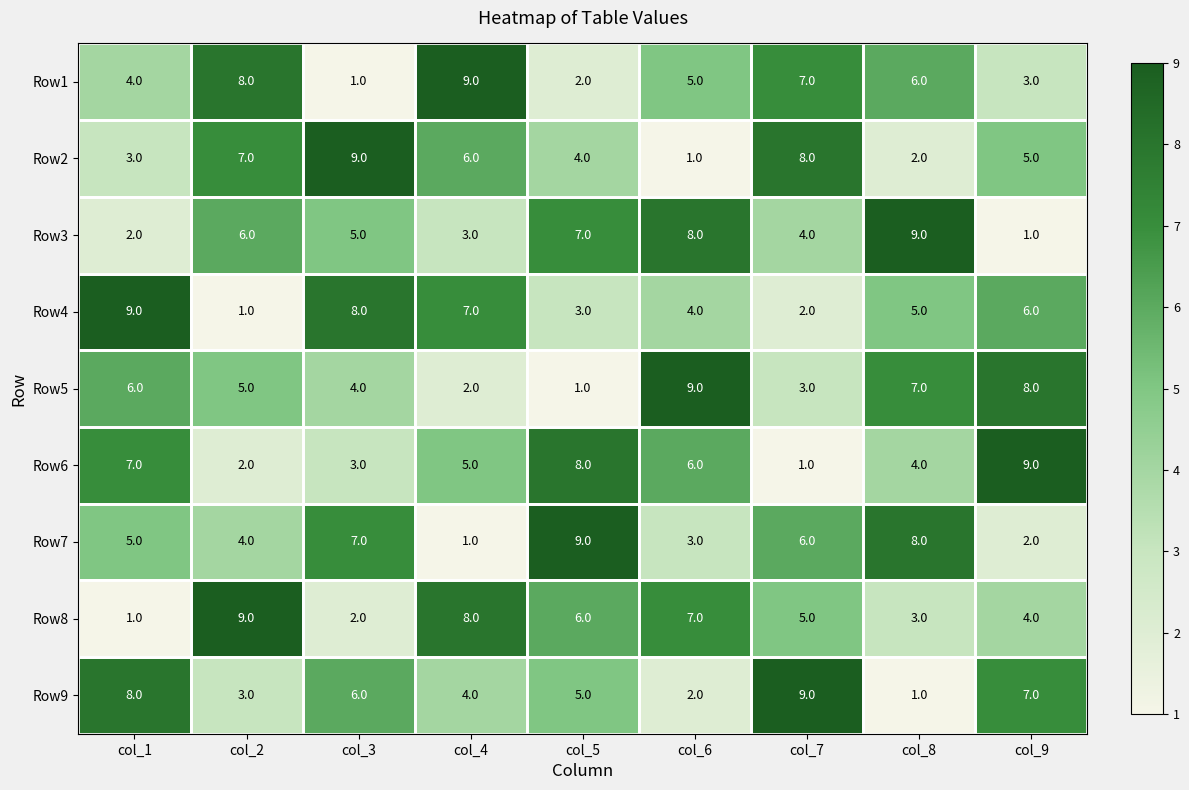

What is the highest value of the Row3 series?

9